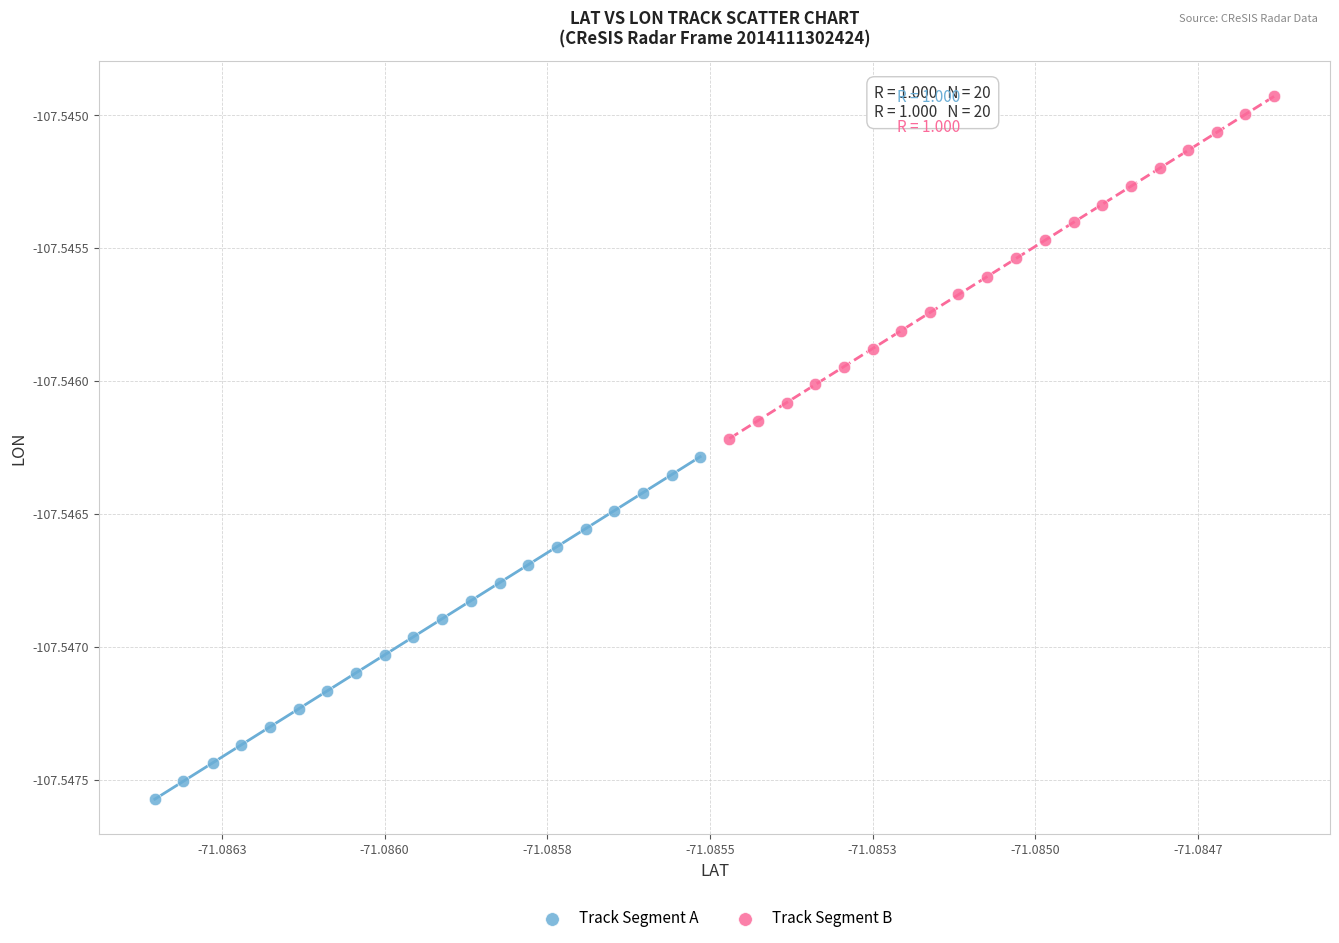

Which series contains the lowest Y value?

Track Segment A